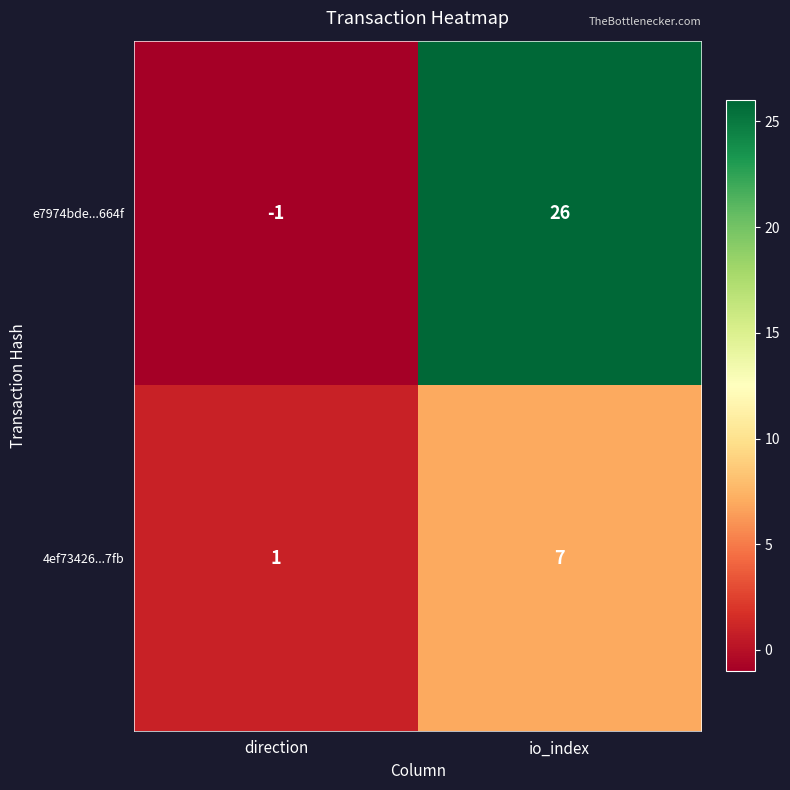

What is the difference between the highest and lowest values at direction?

2